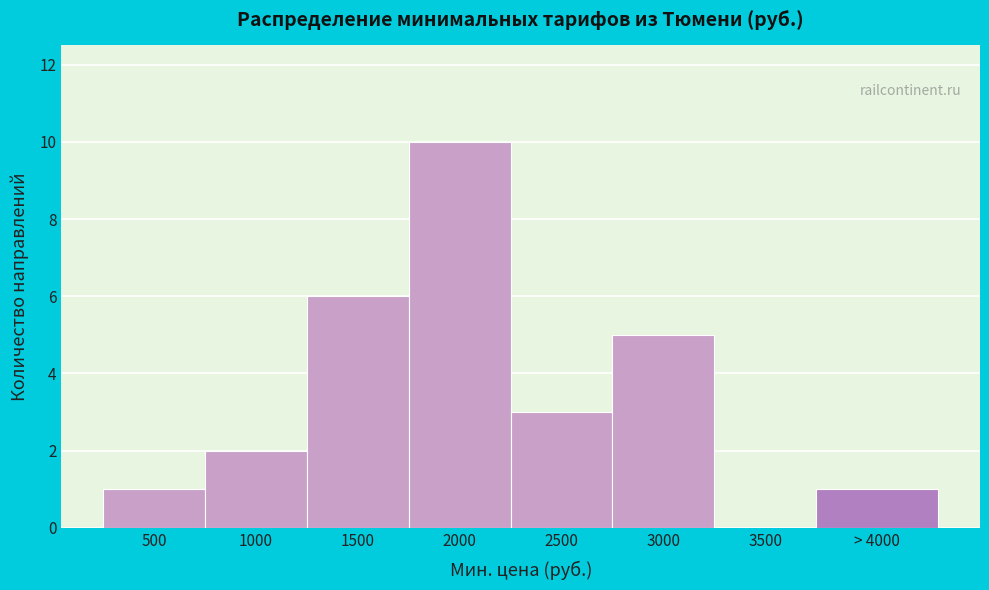

Reading right to left, list all the values displayed in this chart.

> 4000=1	3500=0	3000=5	2500=3	2000=10	1500=6	1000=2	500=1